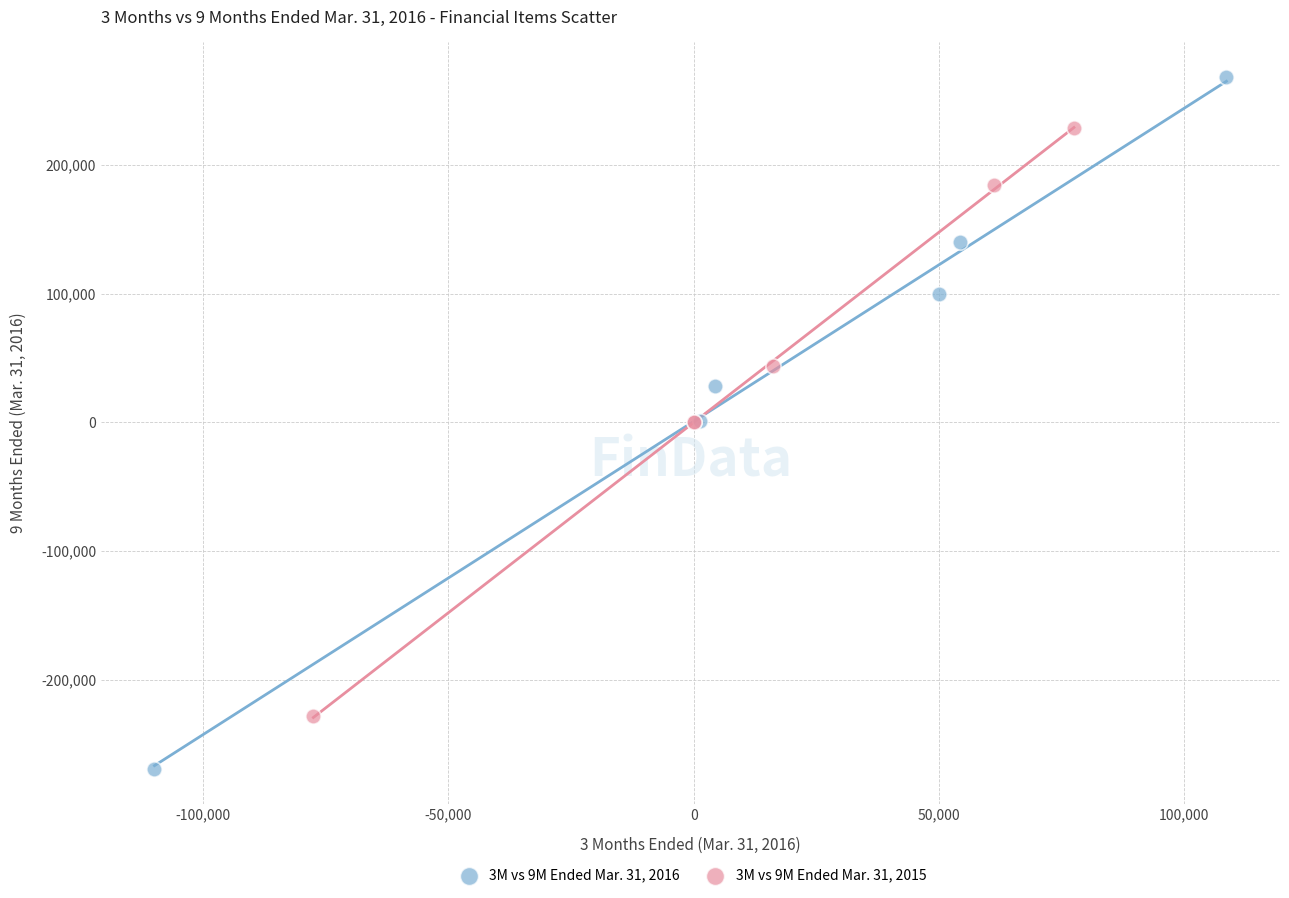

What are all the series names shown in the legend?

3M vs 9M Ended Mar. 31, 2016, 3M vs 9M Ended Mar. 31, 2015